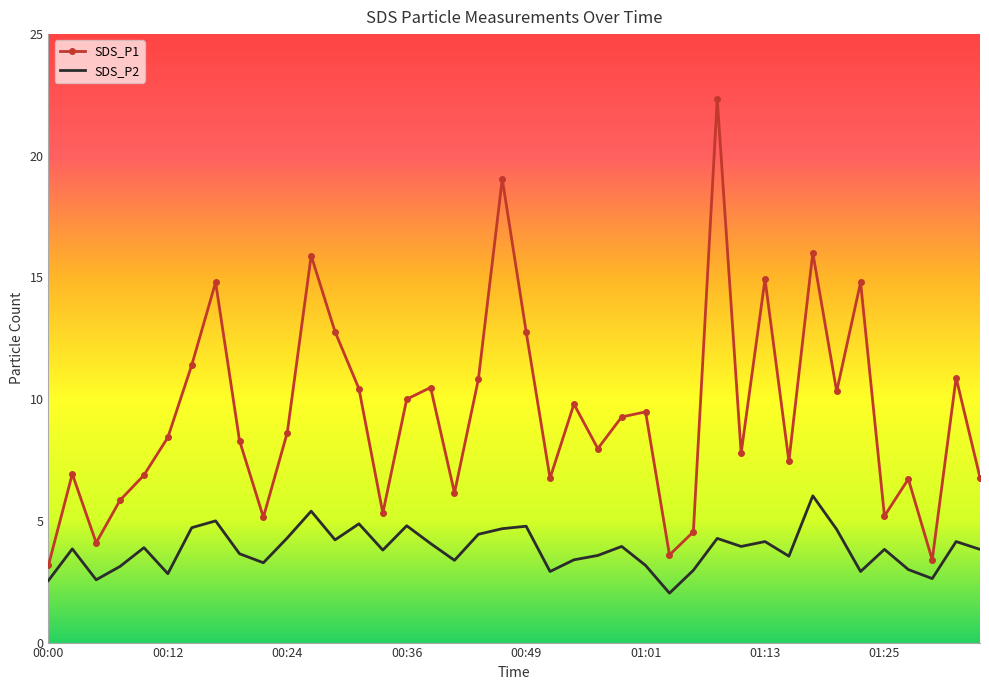

Rank the series by their average value, from highest to lowest.

SDS_P1, SDS_P2